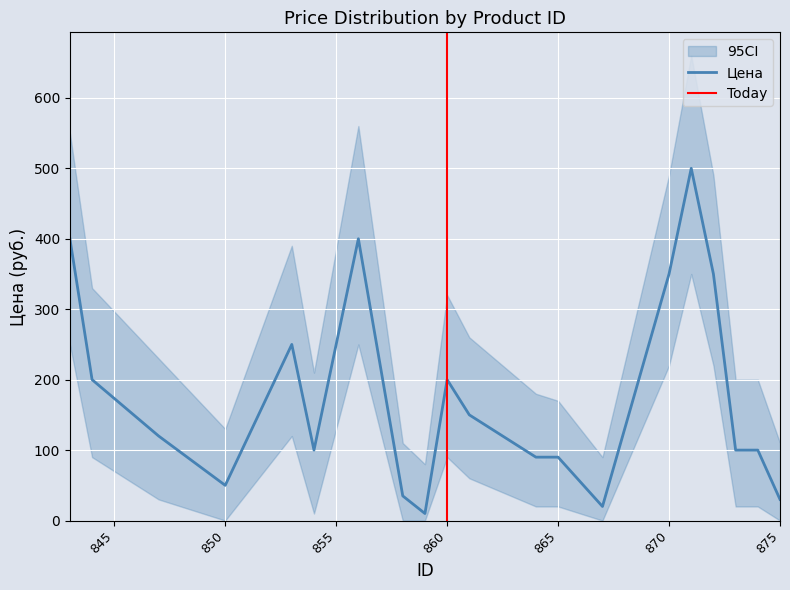

How many interior local valleys (lower than both neighbors) does the data have?

4